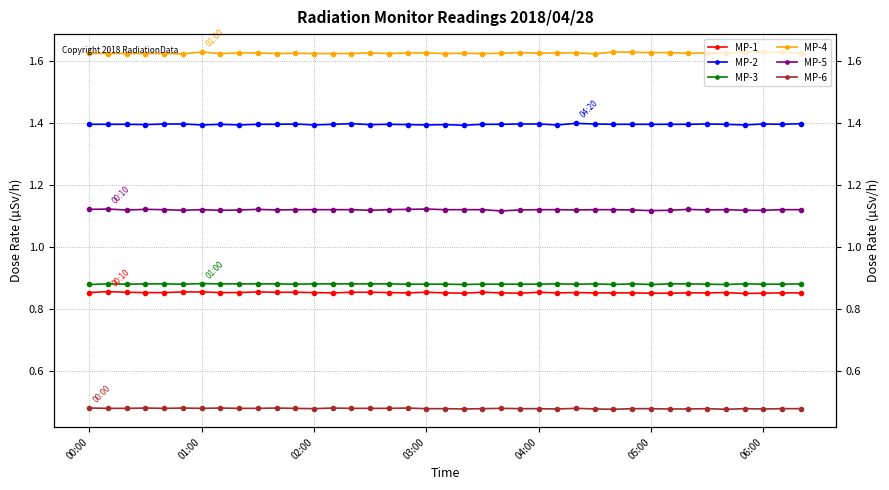

What is the maximum value shown in the chart?

1.6